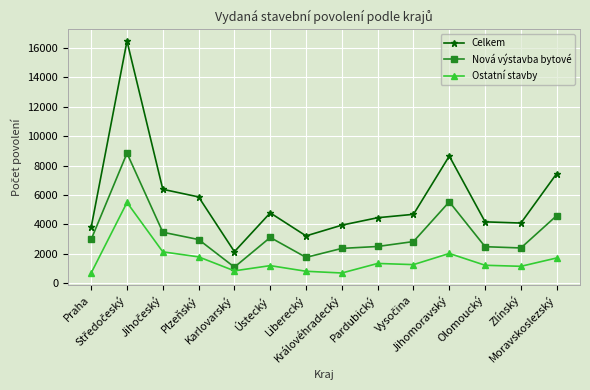

How many lines are shown in the chart?

3